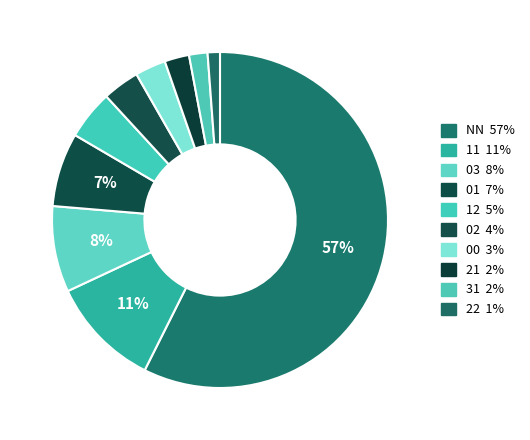

True or false: 00 accounts for 1% of the total.

False